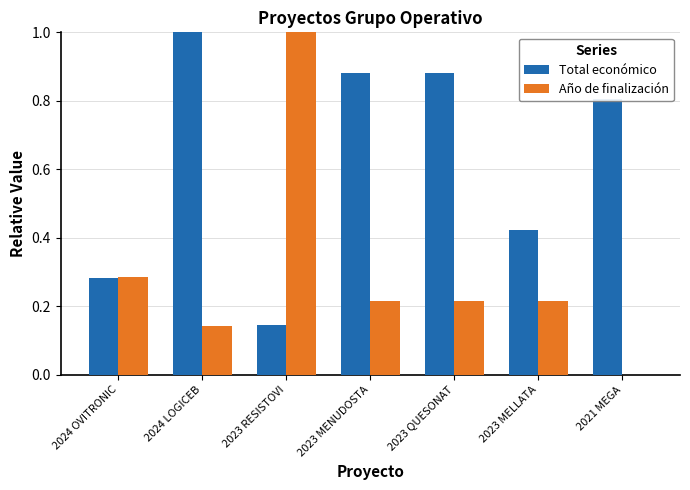

What is the total value across all series at 2023 RESISTOVI?

1.1